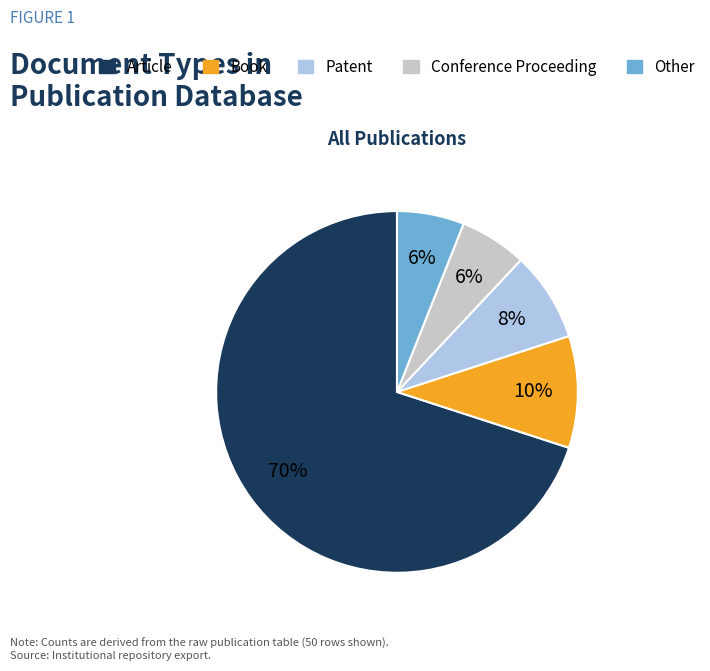

What is the largest slice in the pie chart?

Article